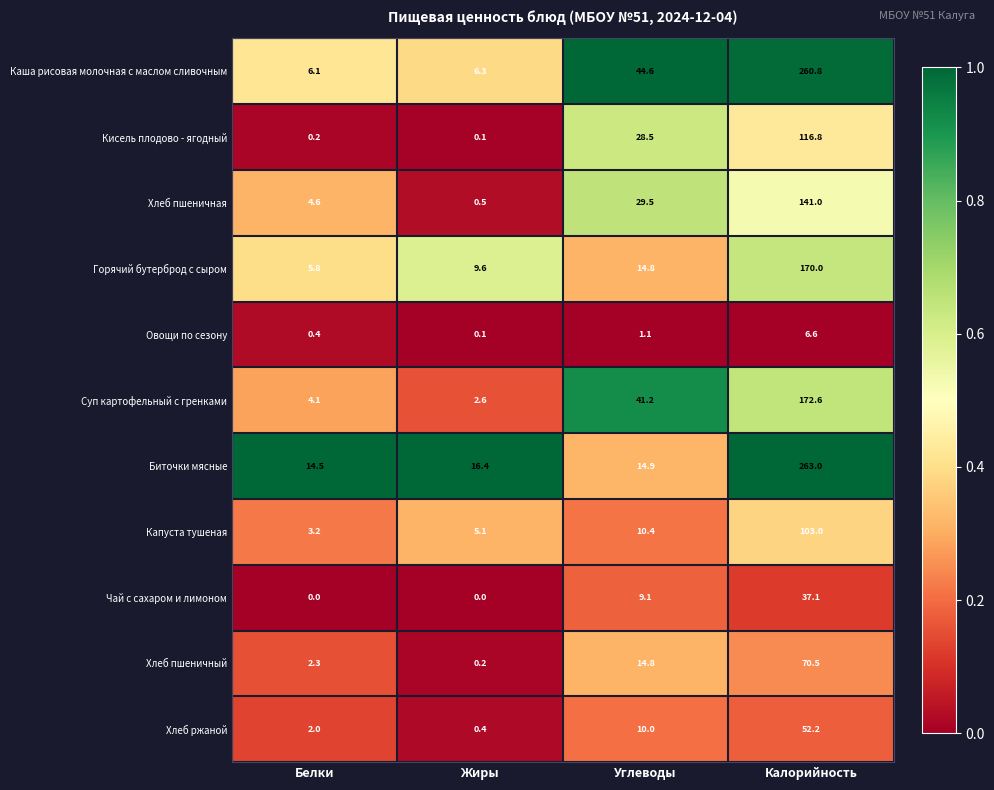

What is the sum of the Горячий бутерброд с сыром values at Калорийность and Жиры?

179.6